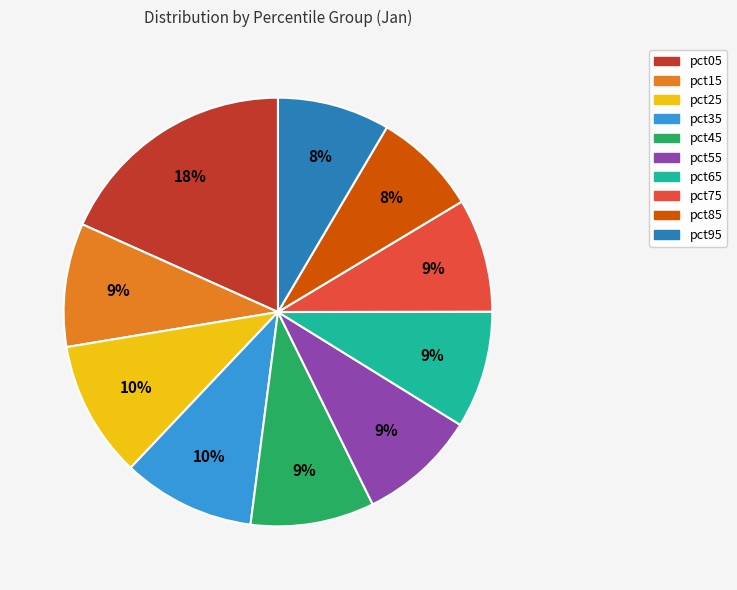

To the nearest percent, what portion does pct85 represent?

8%